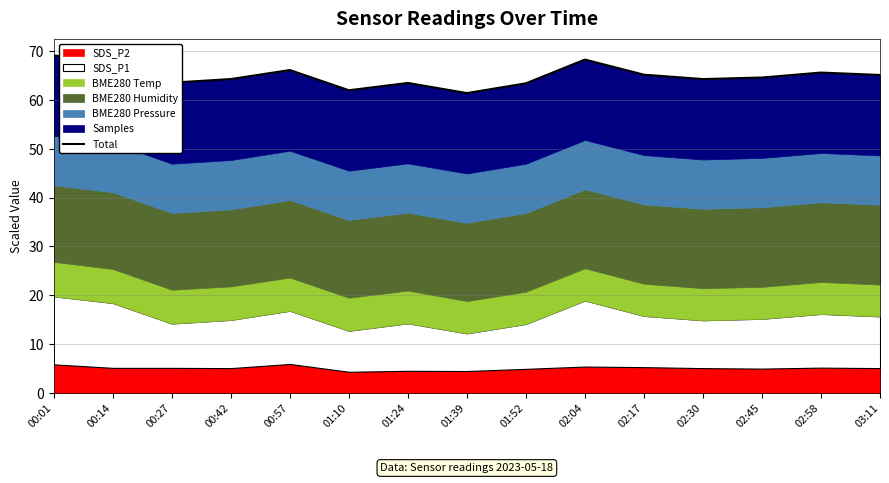

Rank the categories by value from highest to lowest.

00:01, 02:04, 00:14, 00:57, 02:58, 02:17, 03:11, 02:45, 00:42, 02:30, 00:27, 01:24, 01:52, 01:10, 01:39